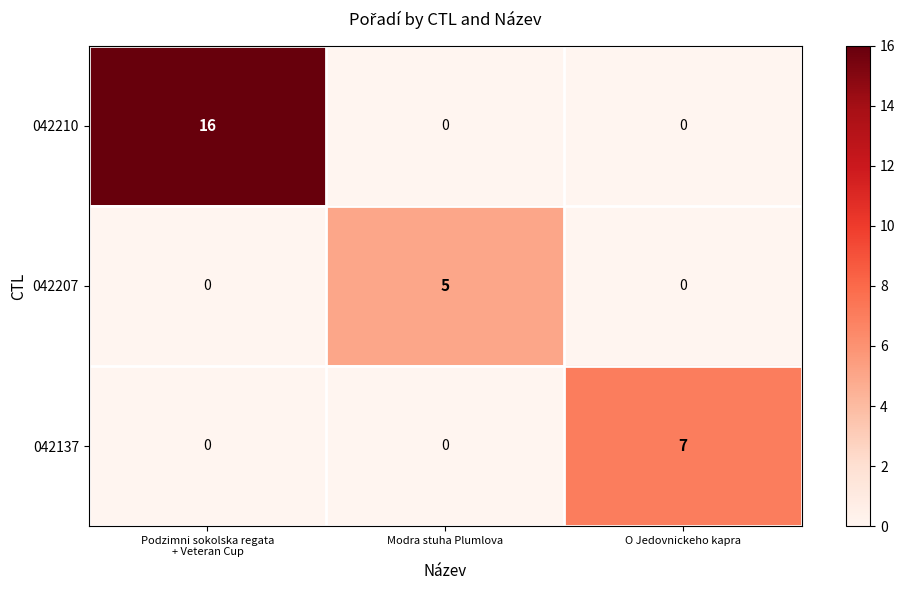

The 042207 series shows 8 at Modra stuha Plumlova. True or false?

False